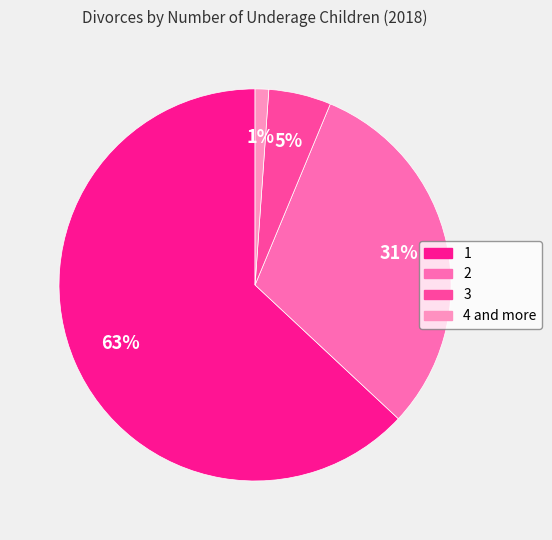

How many segments does this pie chart have?

4